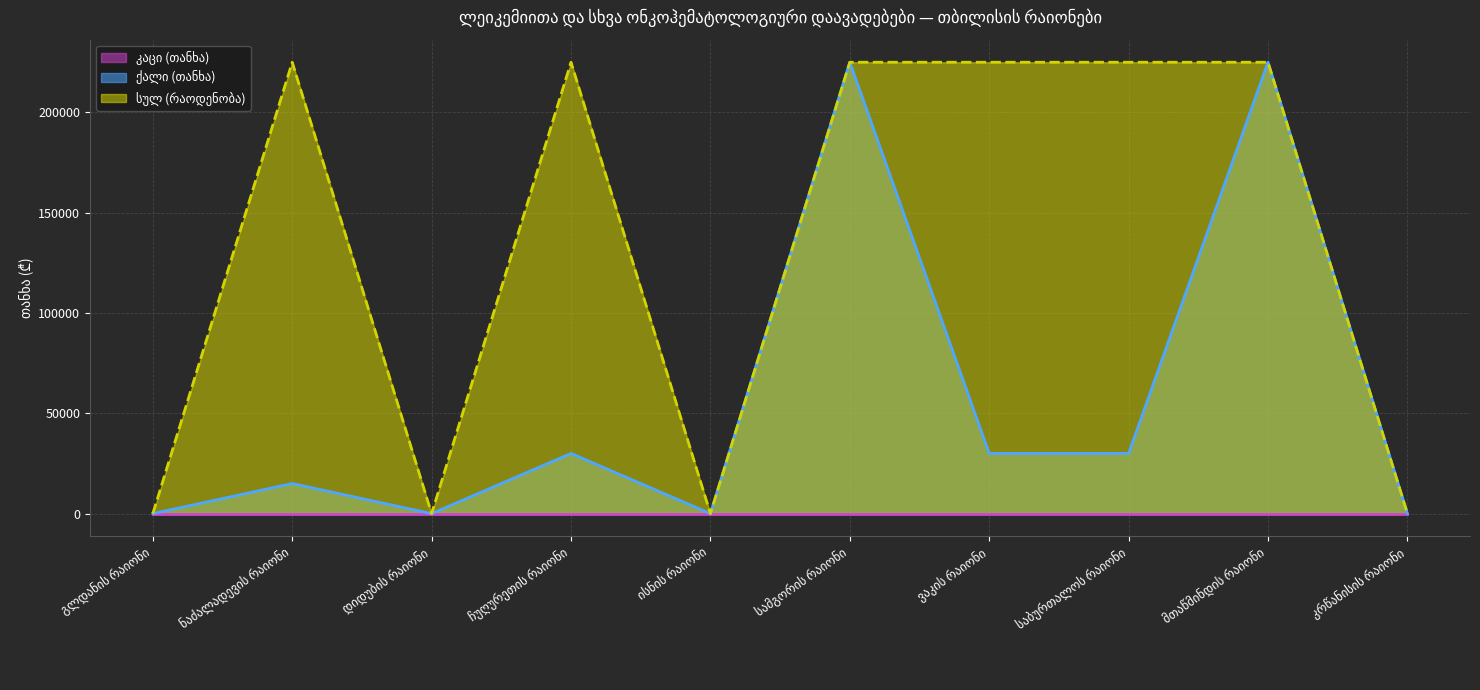

What is the difference between the maximum and minimum values in the სულ (რაოდენობა) series?

225000